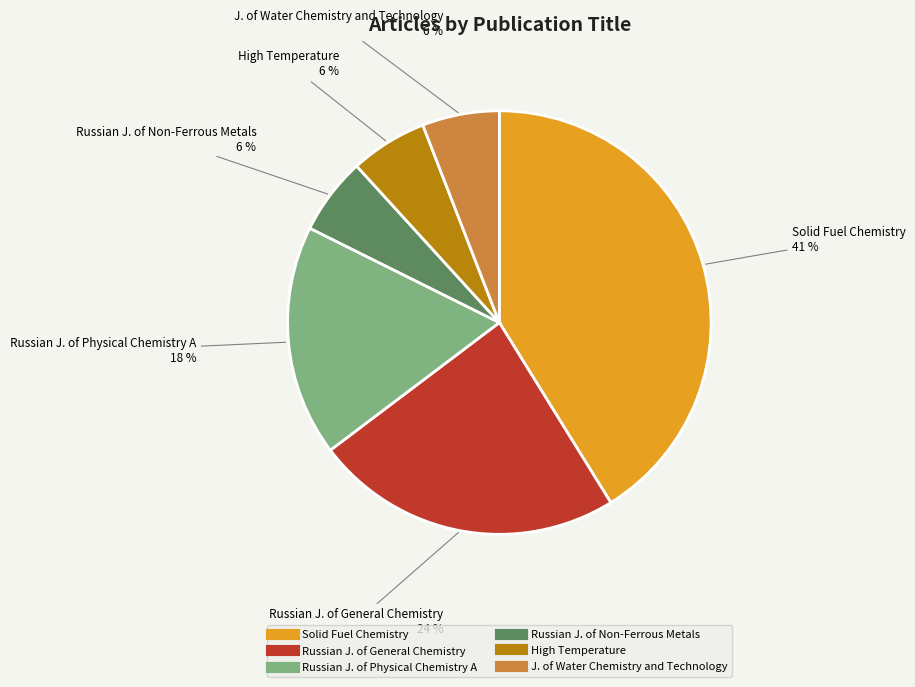

Does any single category account for the majority?

No